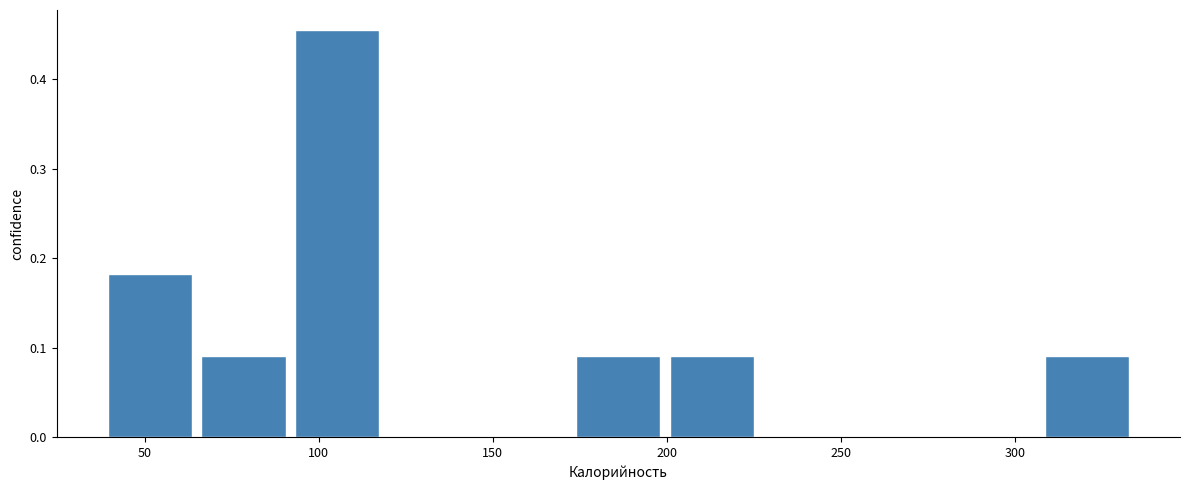

Which range on the x-axis has the tallest bar?

90 to 120